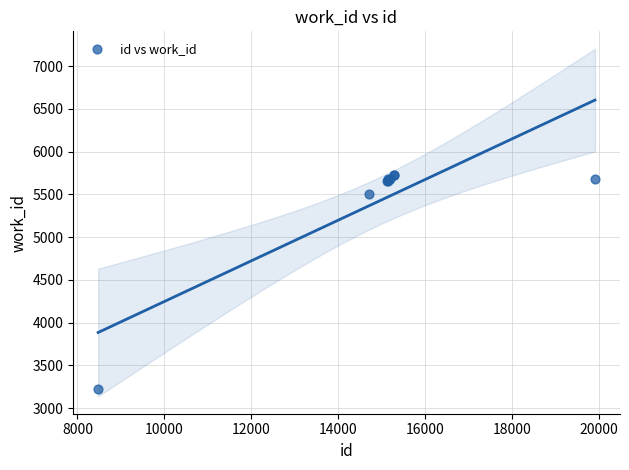

What Y value in the scatter plot is closest to 4480?

5500